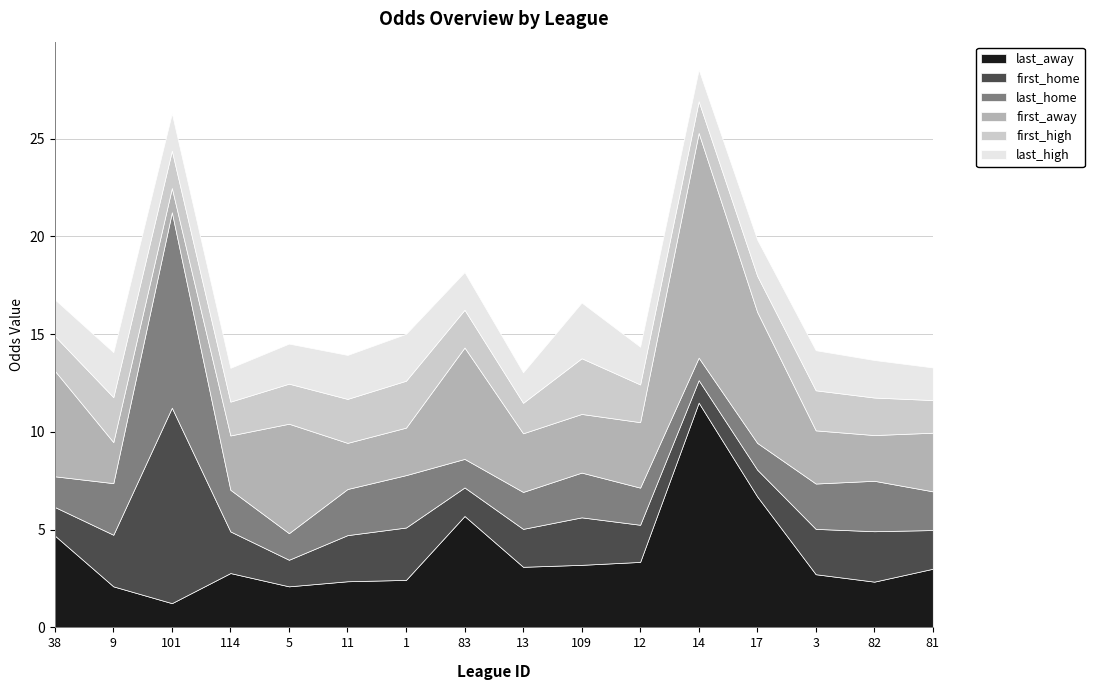

What is the difference between the maximum and minimum values in the first_home series?

8.8